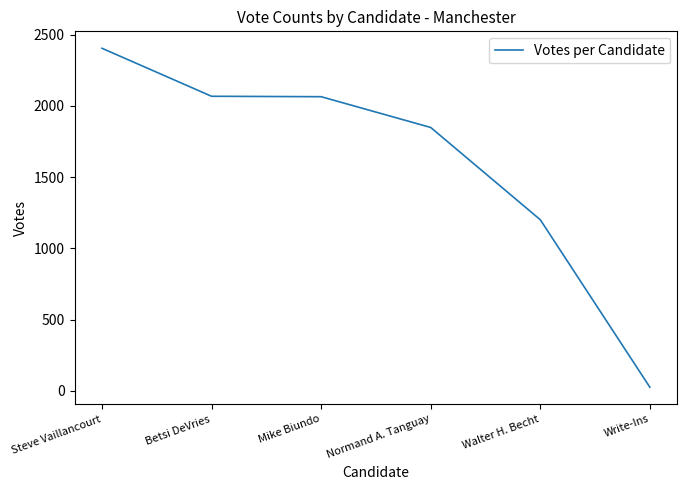

How many values are below 2065?

3